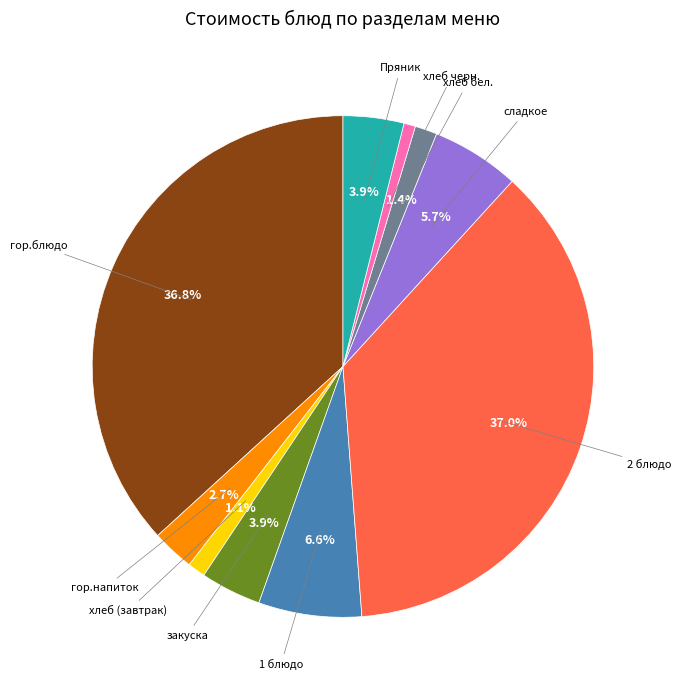

How many segments does this pie chart have?

10